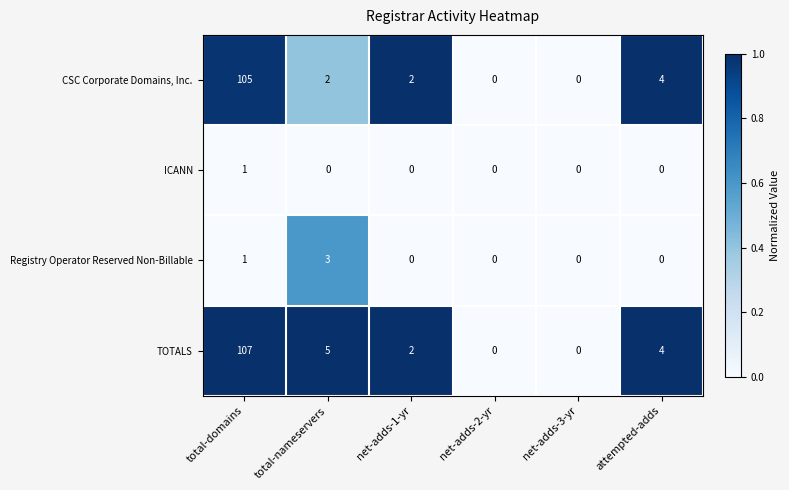

At which category is the sum across all series the highest?

total-domains